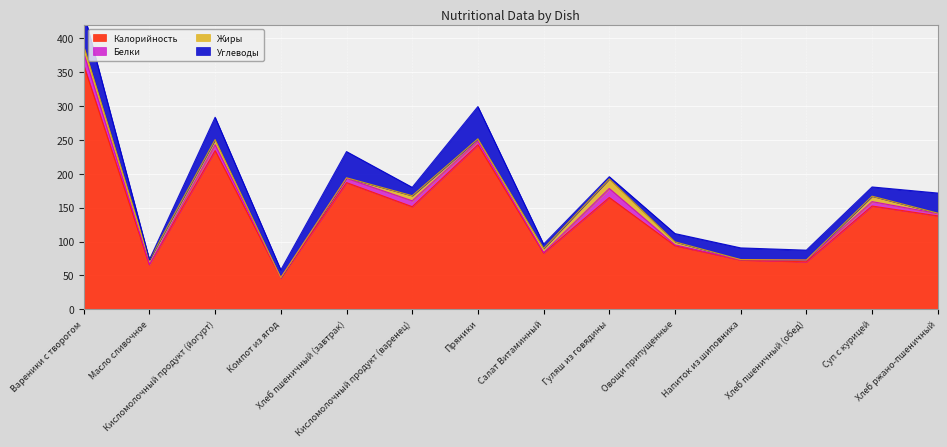

Is the value of Углеводы at Кисломолочный продукт (варенец) greater than the value of Белки at Хлеб пшеничный (завтрак)?

Yes